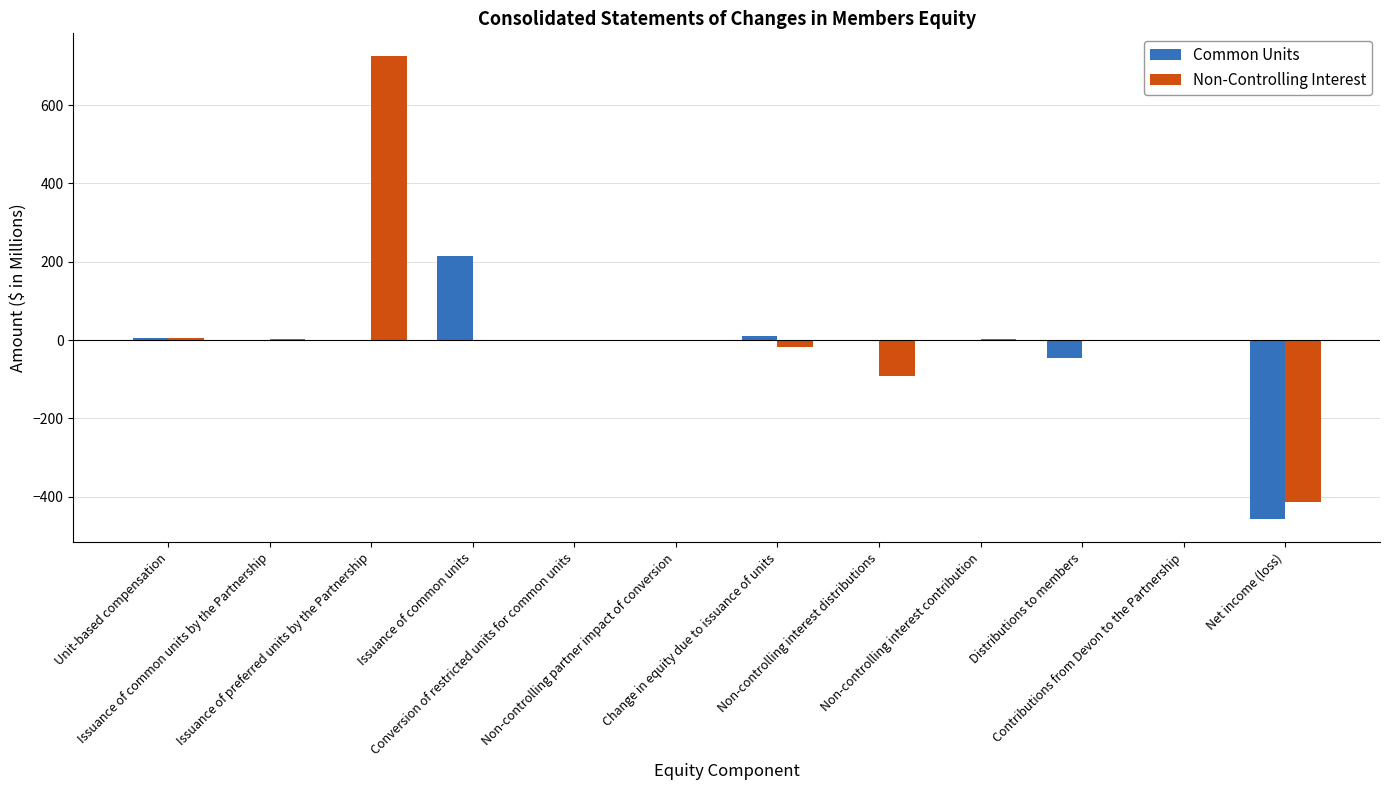

What is the maximum value shown in the chart?

724.5